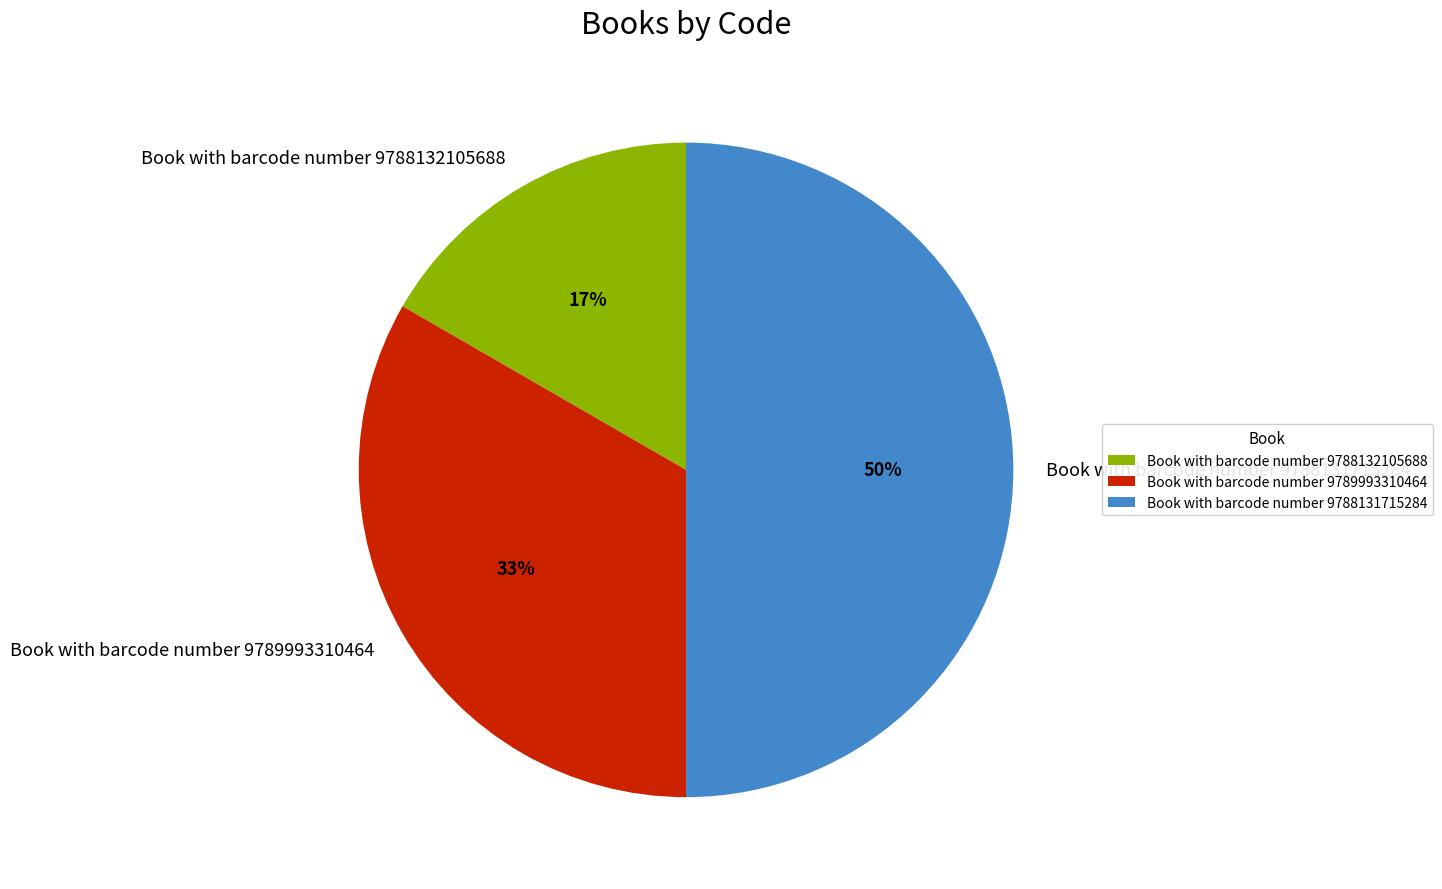

Approximately how many times larger is the value at Book with barcode number 9788132105688 compared to Book with barcode number 9789993310464?

0.5